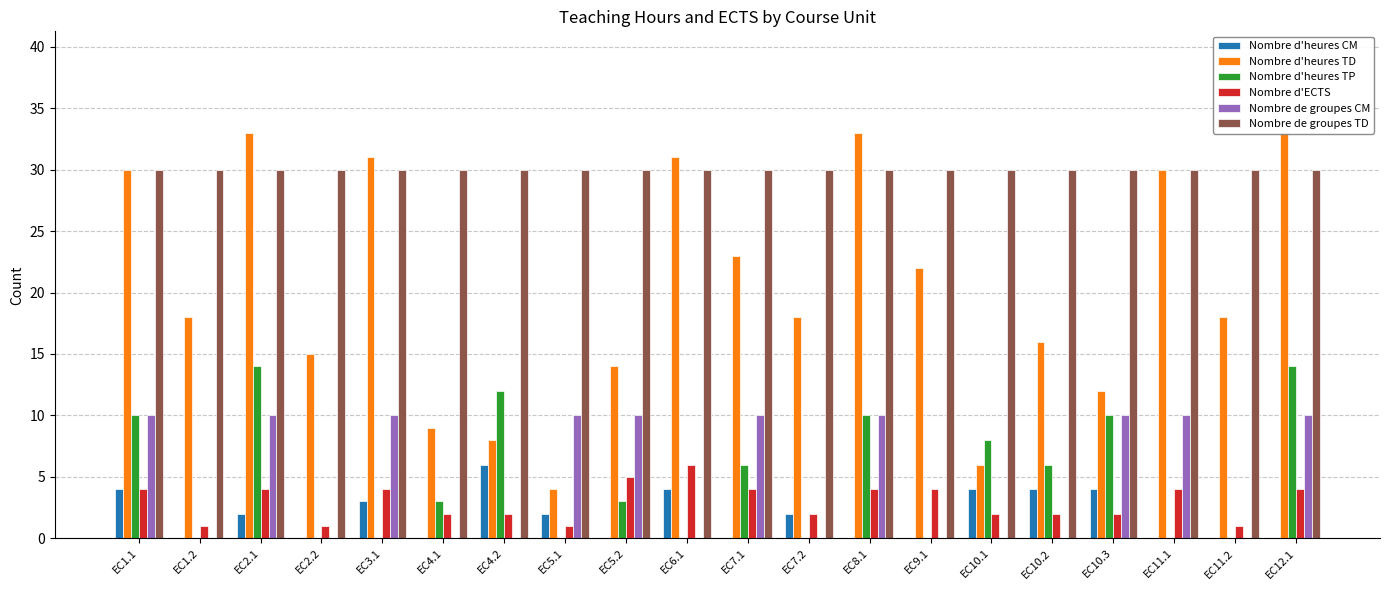

What is the label of the 12th bar from the left?

EC7.2